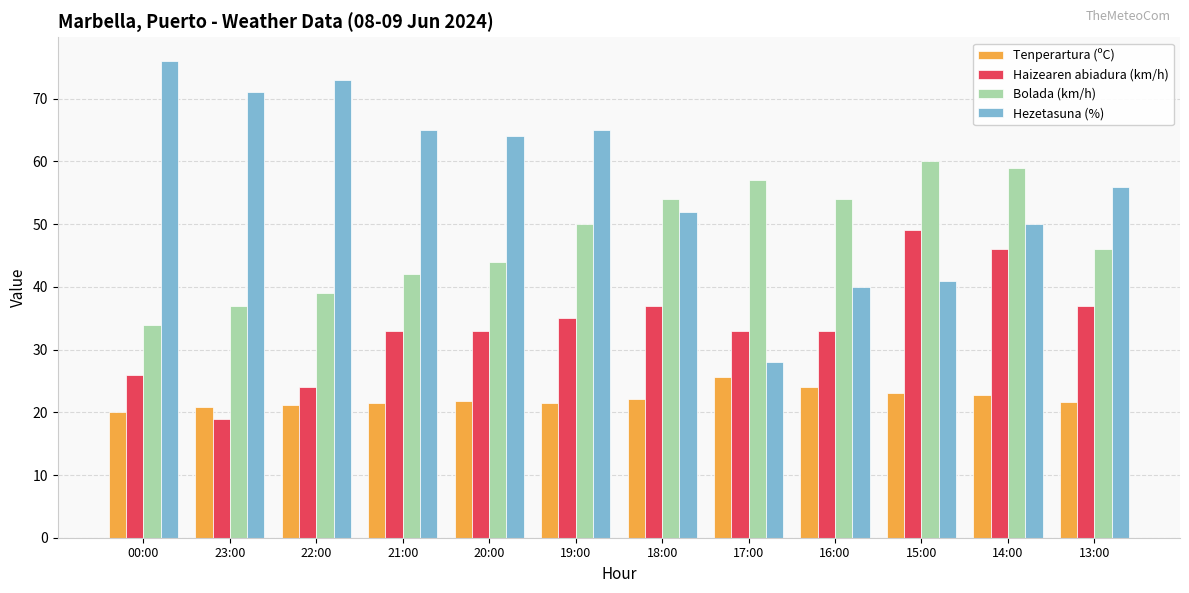

What is the minimum value shown in the chart?

19.0